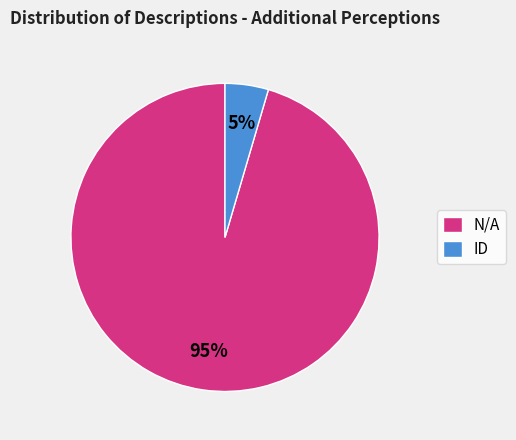

How many slices are in this pie chart?

2